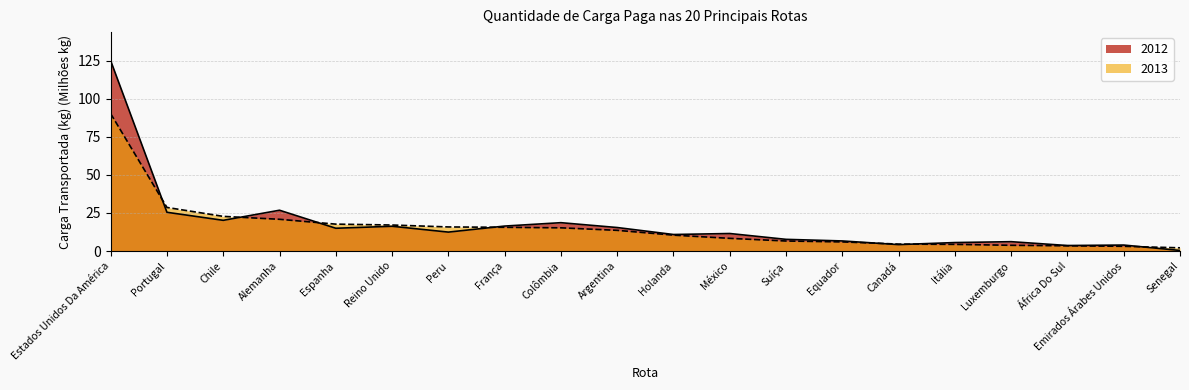

What position from the right is França?

13